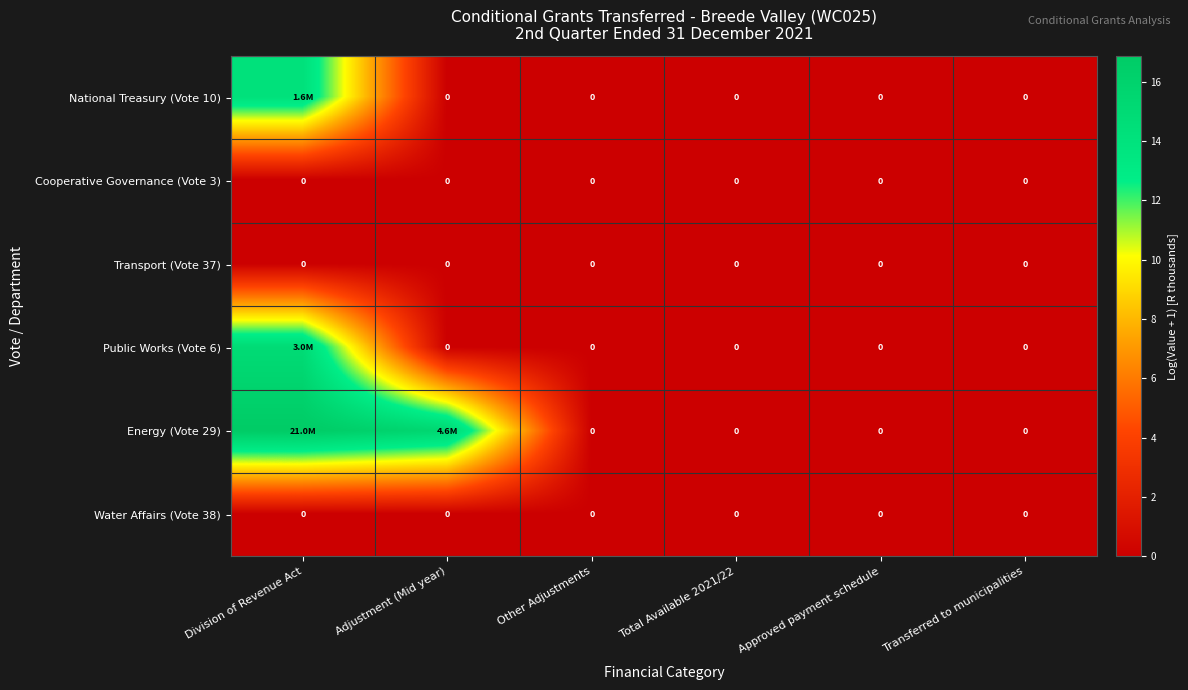

Rank the categories by Water Affairs (Vote 38) value from lowest to highest.

Division of Revenue Act, Adjustment (Mid year), Other Adjustments, Total Available 2021/22, Approved payment schedule, Transferred to municipalities